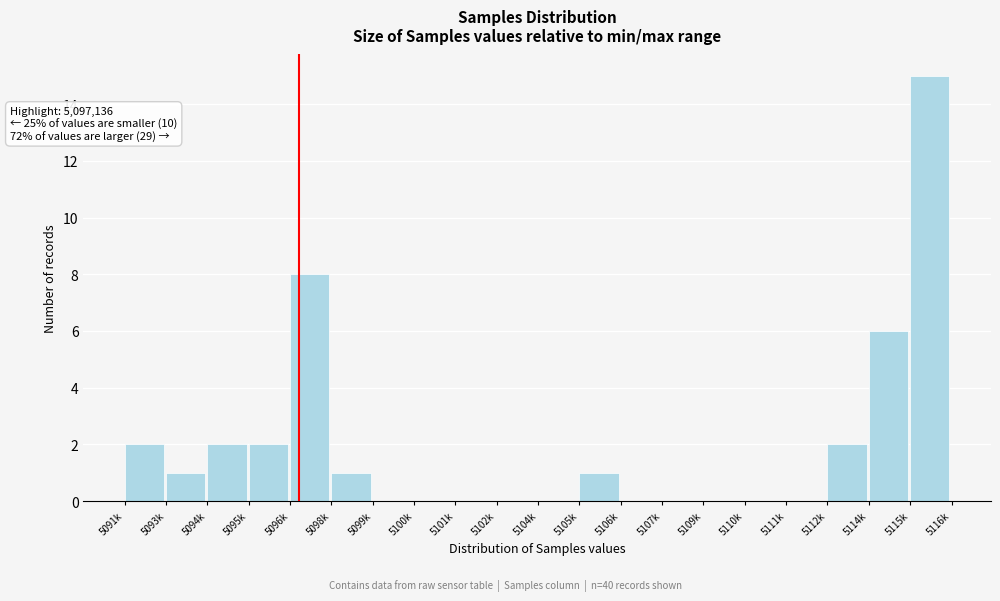

Reading left to right, what are all the values shown in this chart?

5091k=2	5093k=1	5094k=2	5095k=2	5096k=8	5098k=1	5099k=0	5100k=0	5101k=0	5102k=0	5104k=0	5105k=1	5106k=0	5107k=0	5109k=0	5110k=0	5111k=0	5112k=2	5114k=6	5115k=15